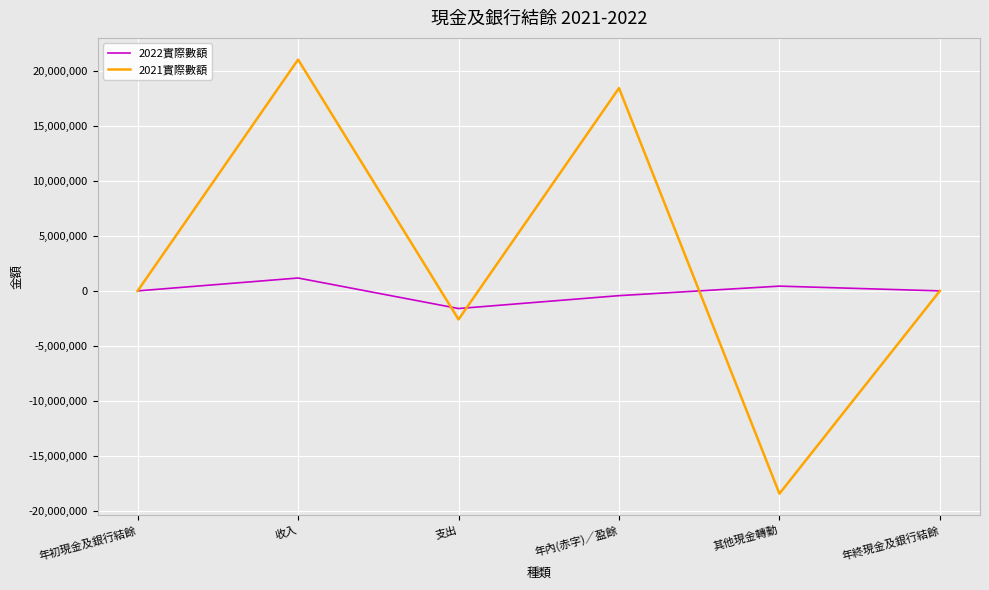

At which label does 2021實際數額 reach its peak?

收入